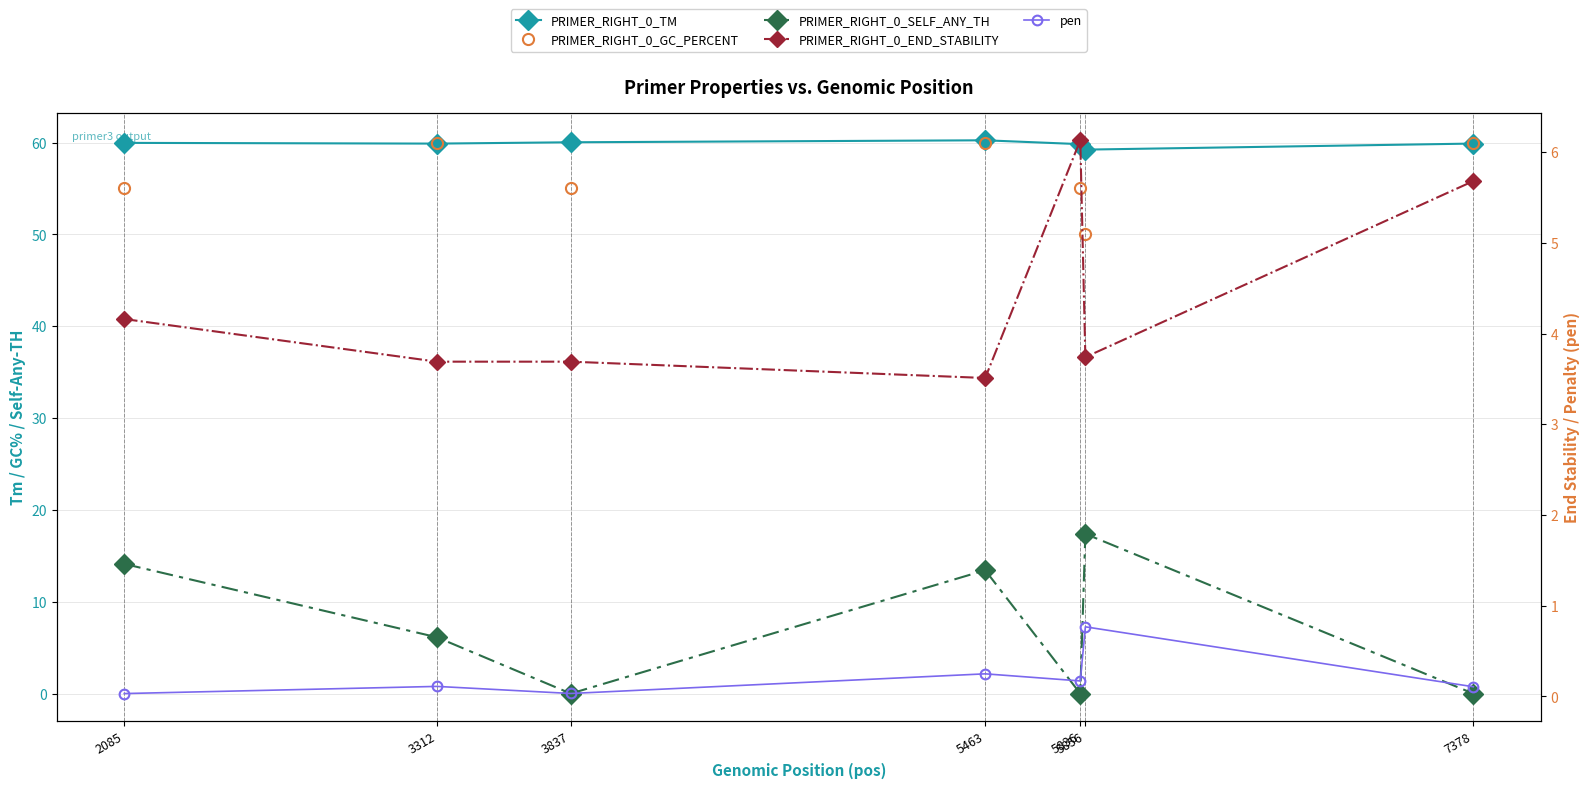

Rank the categories by pen value from lowest to highest.

2085, 3837, 7378, 3312, 5836, 5463, 5856